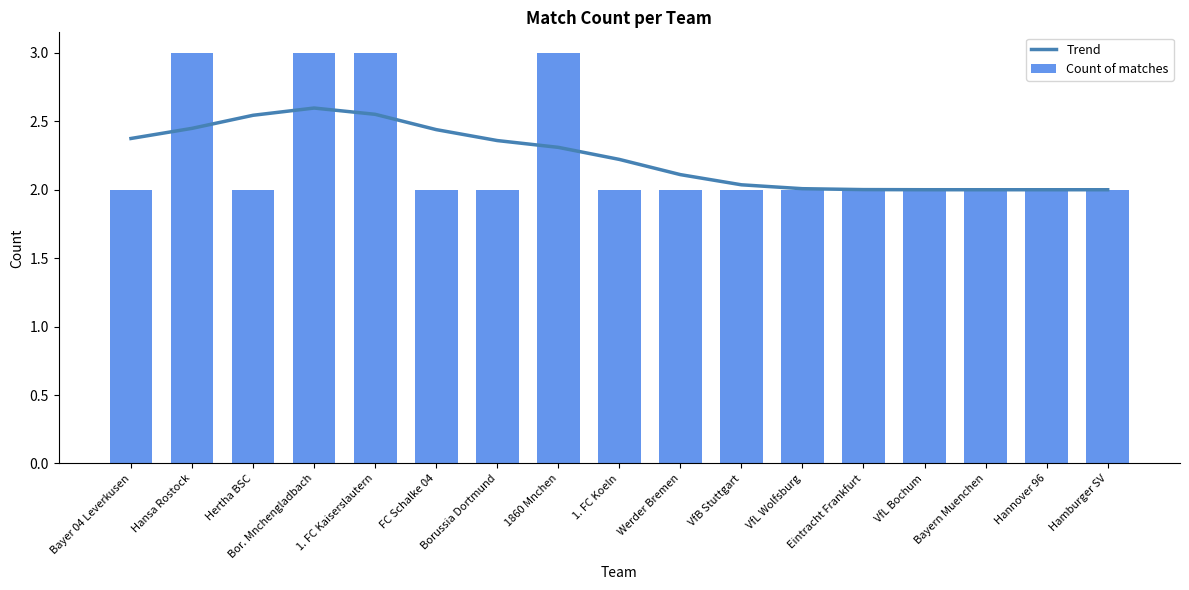

What position from the left is Werder Bremen?

10